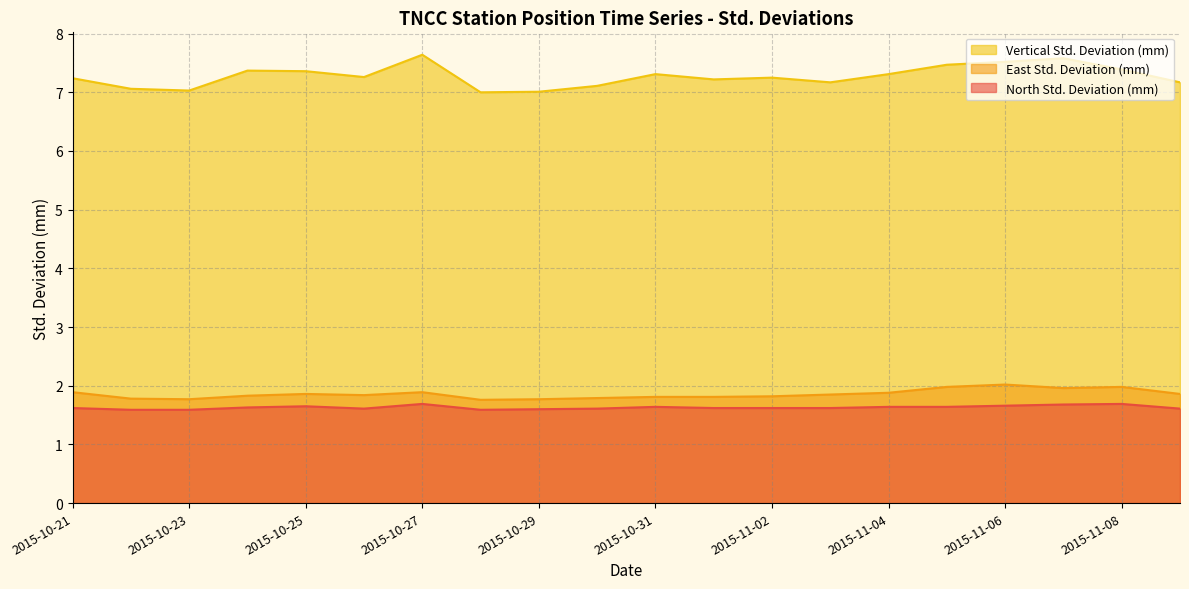

True or false: Vertical Std. Deviation (mm) and East Std. Deviation (mm) intersect in this chart.

False